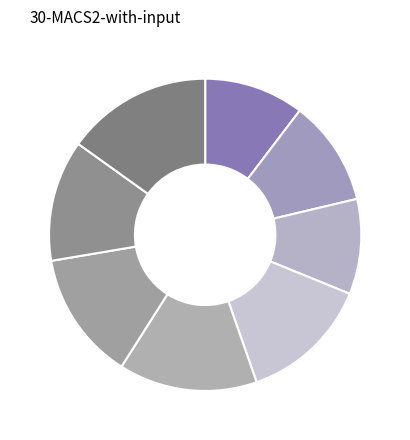

How many slices are in this pie chart?

8